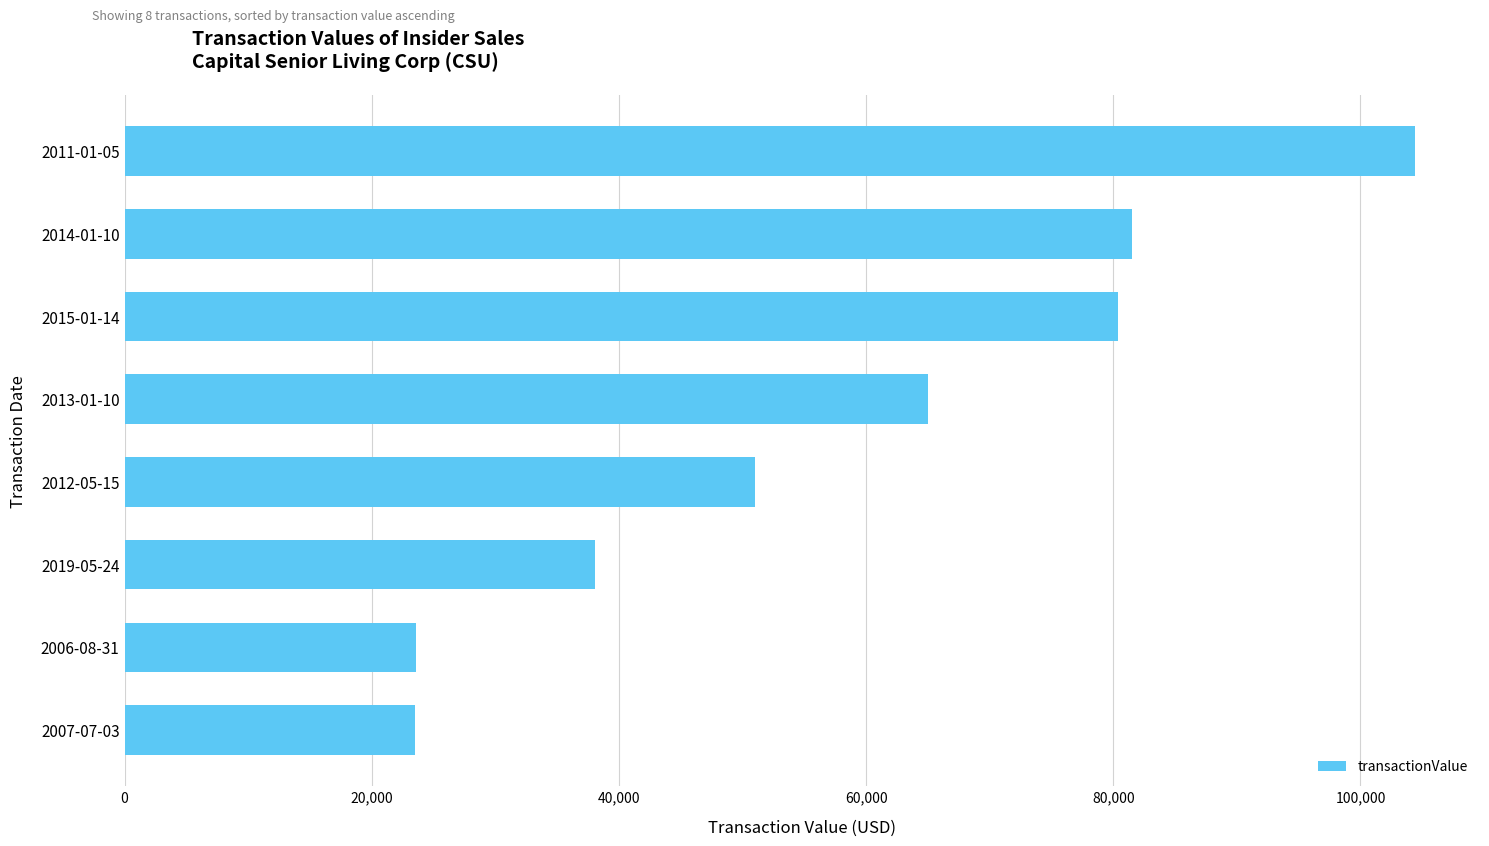

What is the minimum value shown in the chart?

23523